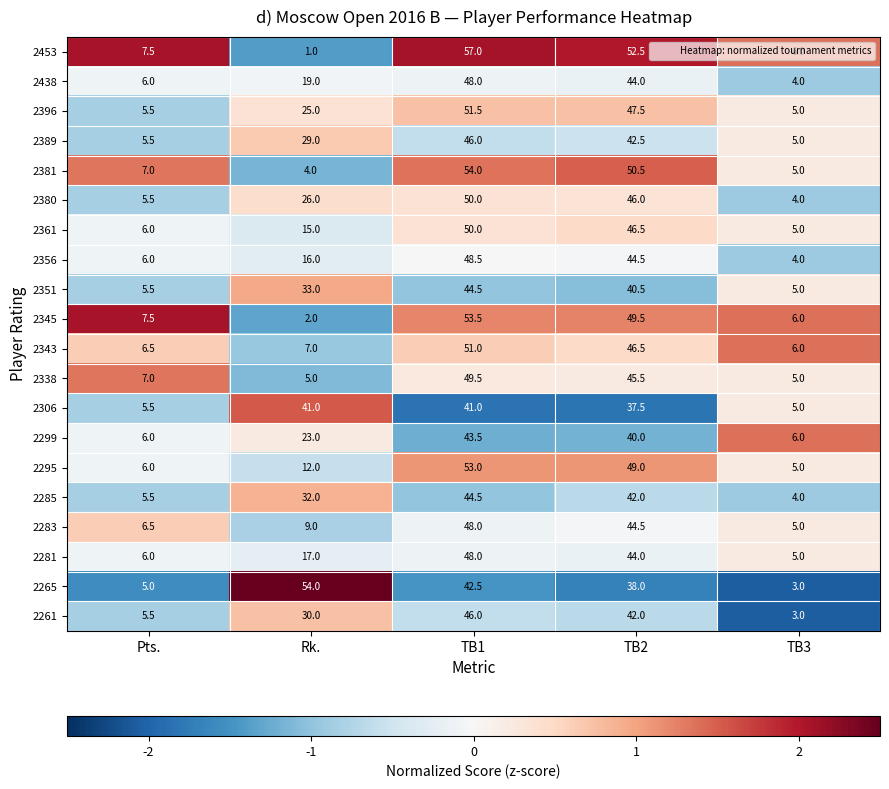

What is the difference between the 2356 values at TB3 and Pts.?

2.0